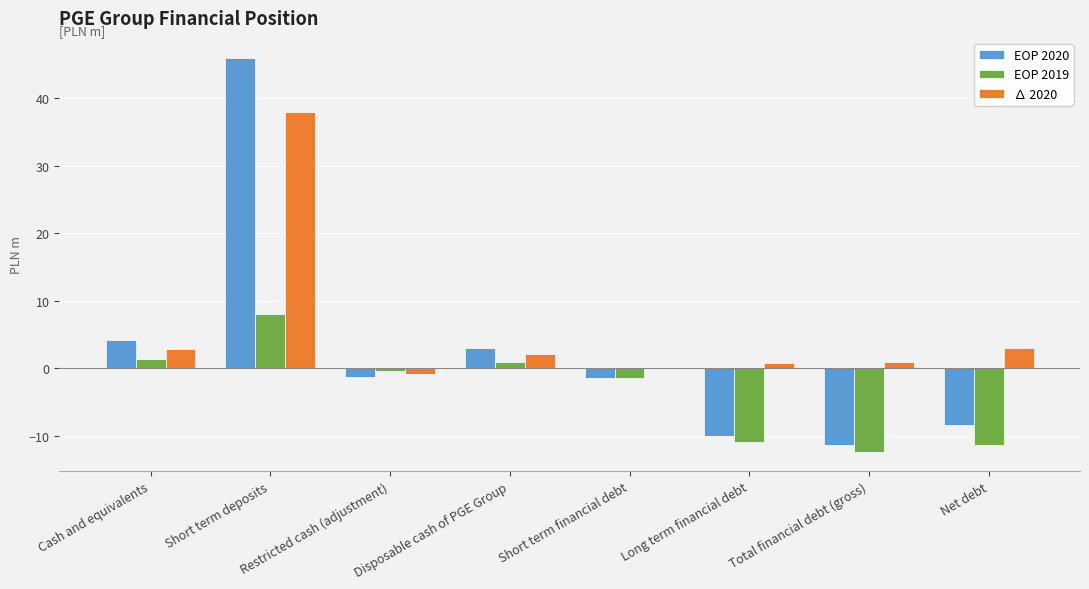

Are the bars grouped side by side (vs. stacked)?

Yes